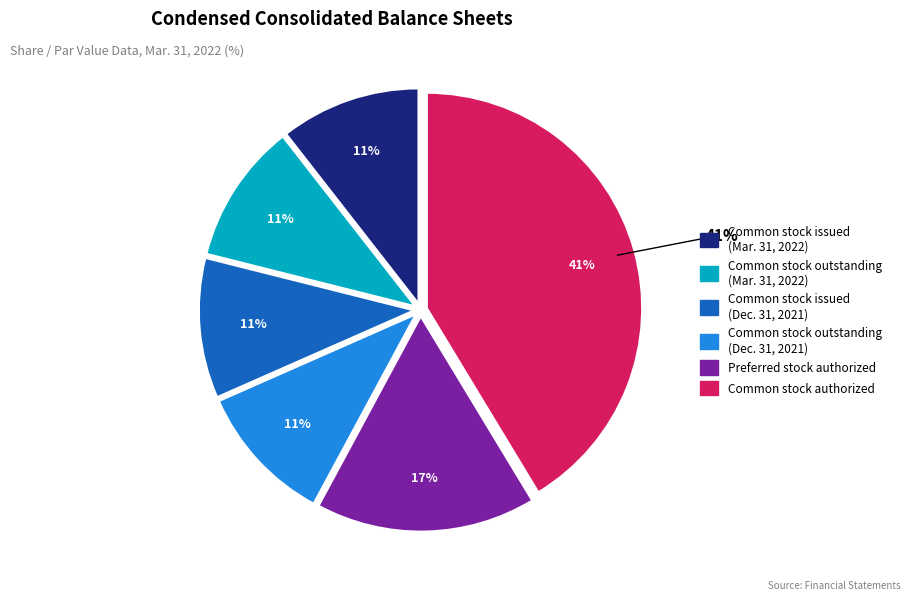

Which slice is the largest?

Common stock, shares authorized